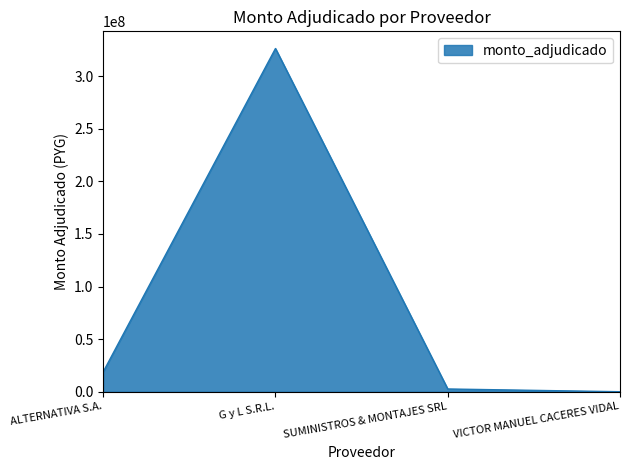

At which label is the value closest to 163100164?

ALTERNATIVA S.A.